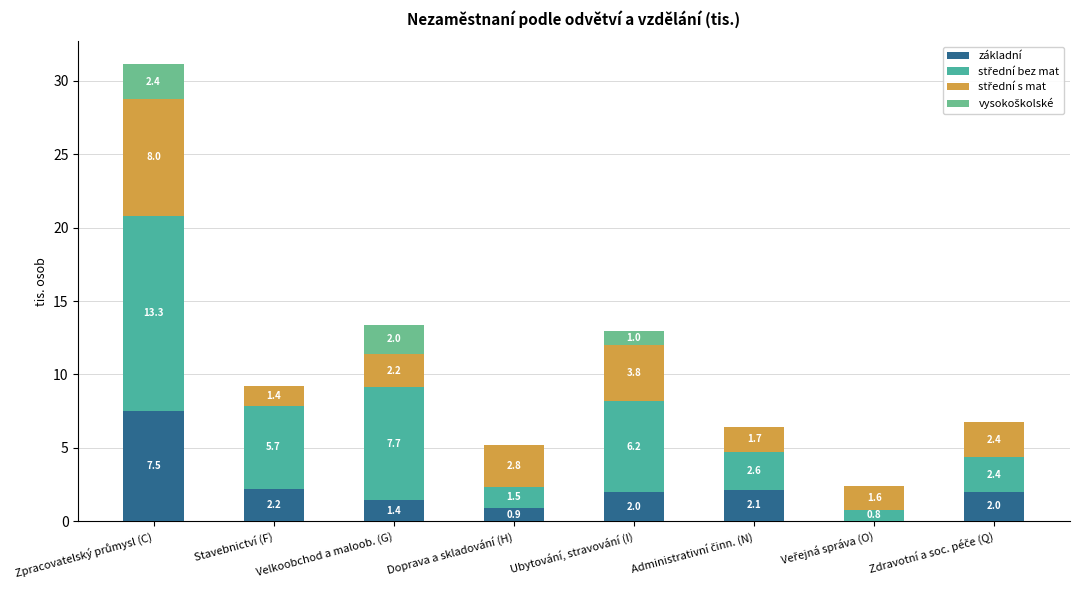

Is it true that základní equals 3.1 at Ubytování, stravování (I)?

False